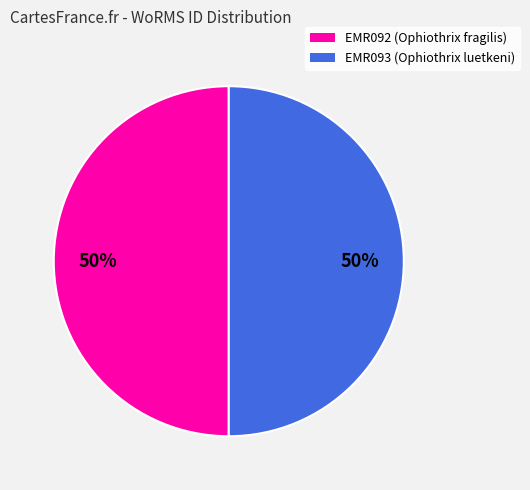

To the nearest percent, what portion does EMR093 represent?

50%